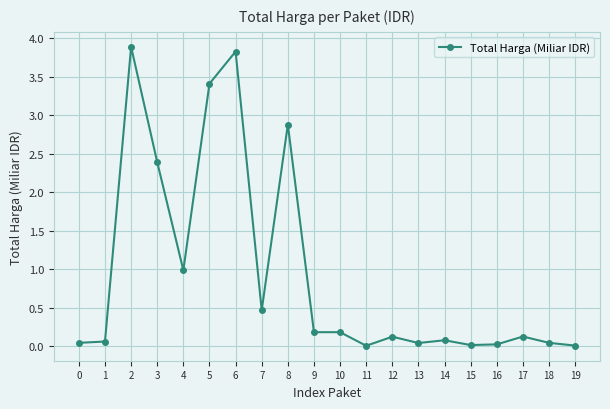

What is the value of the 3rd point from the left?

3.9